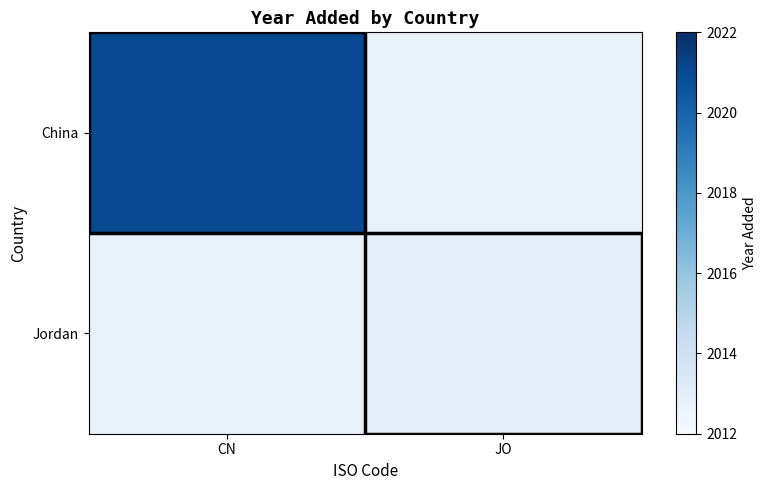

List the labels in order of Jordan value, smallest first.

CN, JO